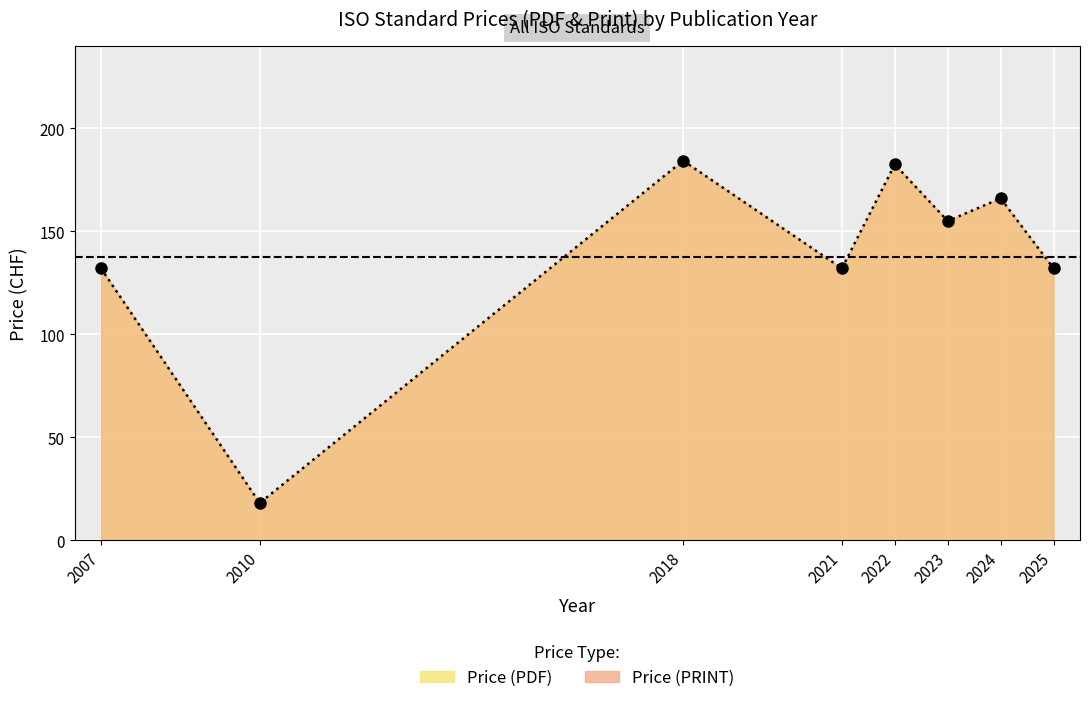

Between 2022 and 2024, which series saw the biggest shift?

Price (PDF)